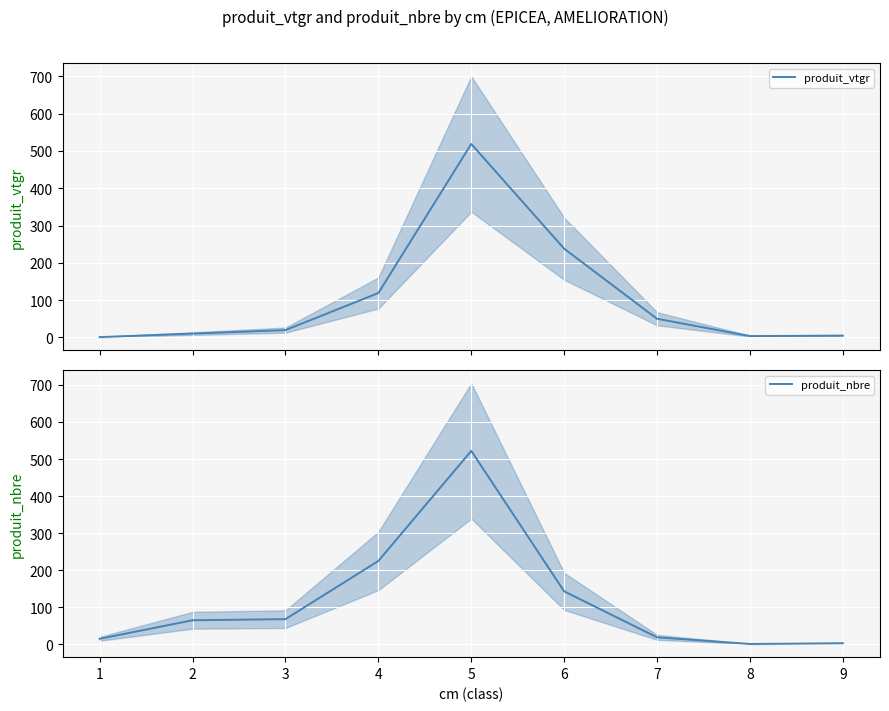

Between 6 and 7, which series saw the biggest shift?

produit_vtgr